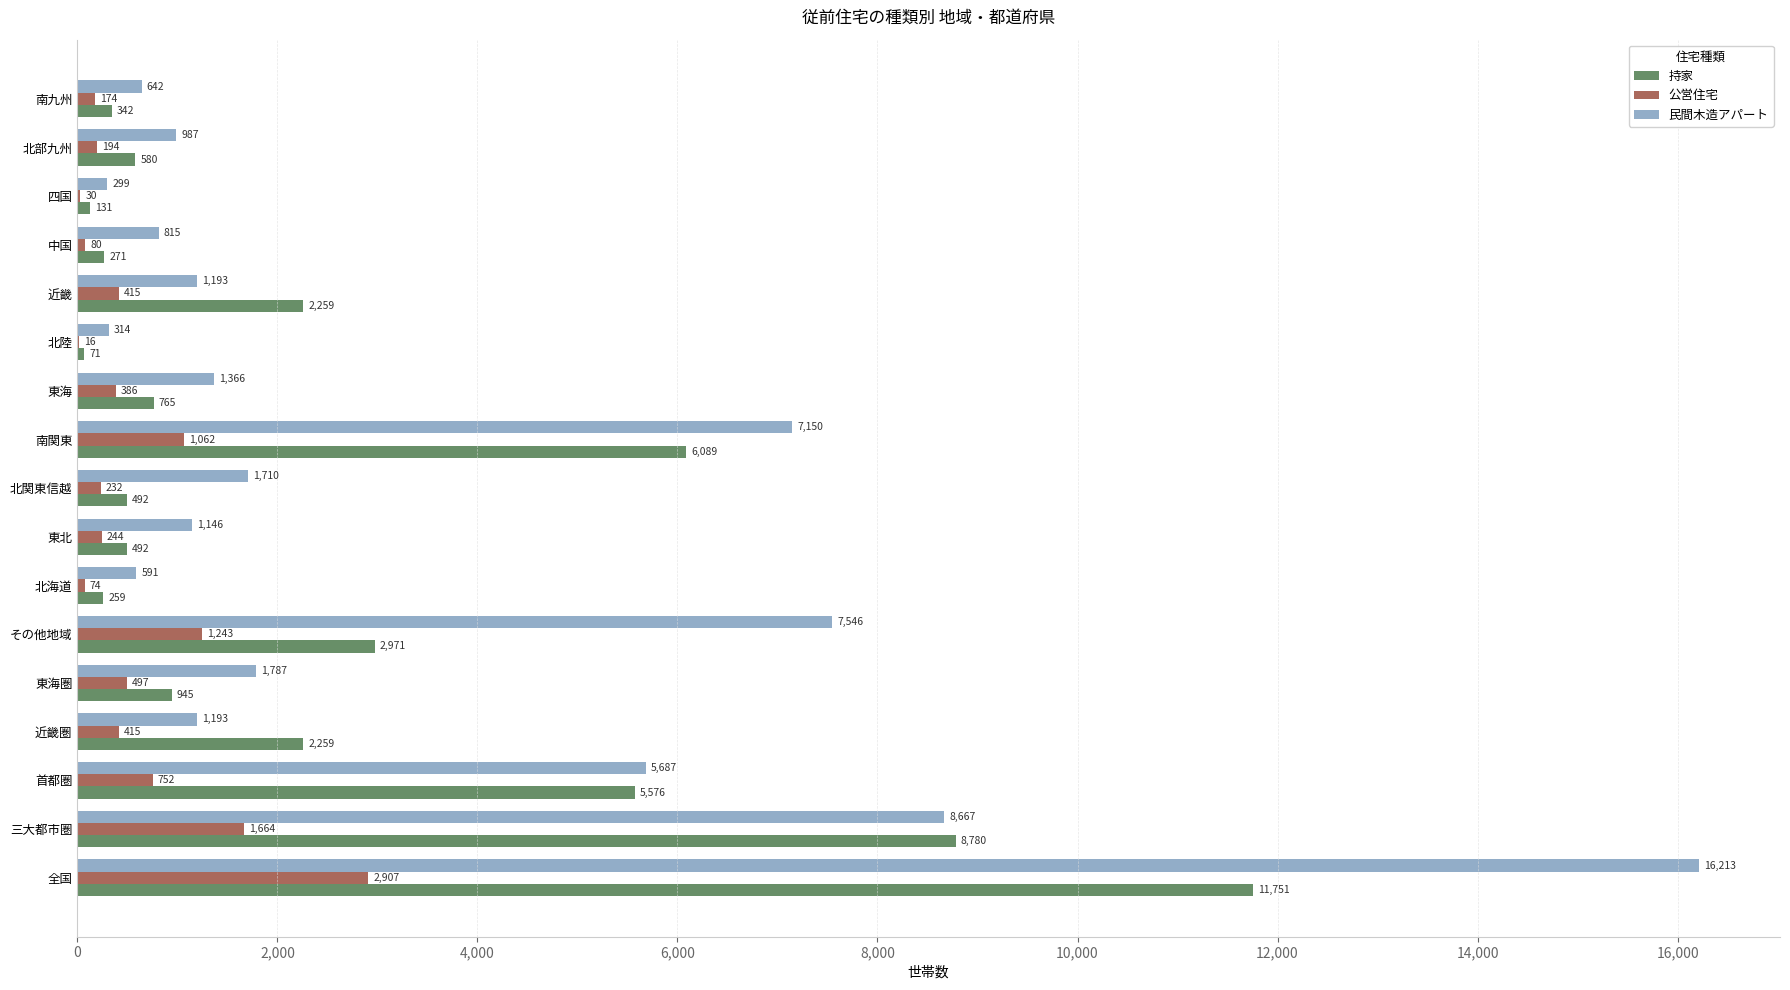

What is the maximum value shown in the chart?

16213